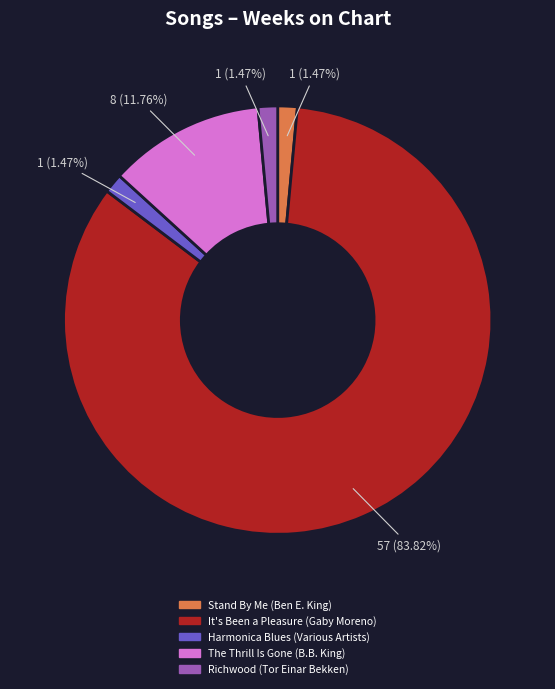

The Harmonica Blues (Various Artists) slice represents 7% of the pie. True or false?

False